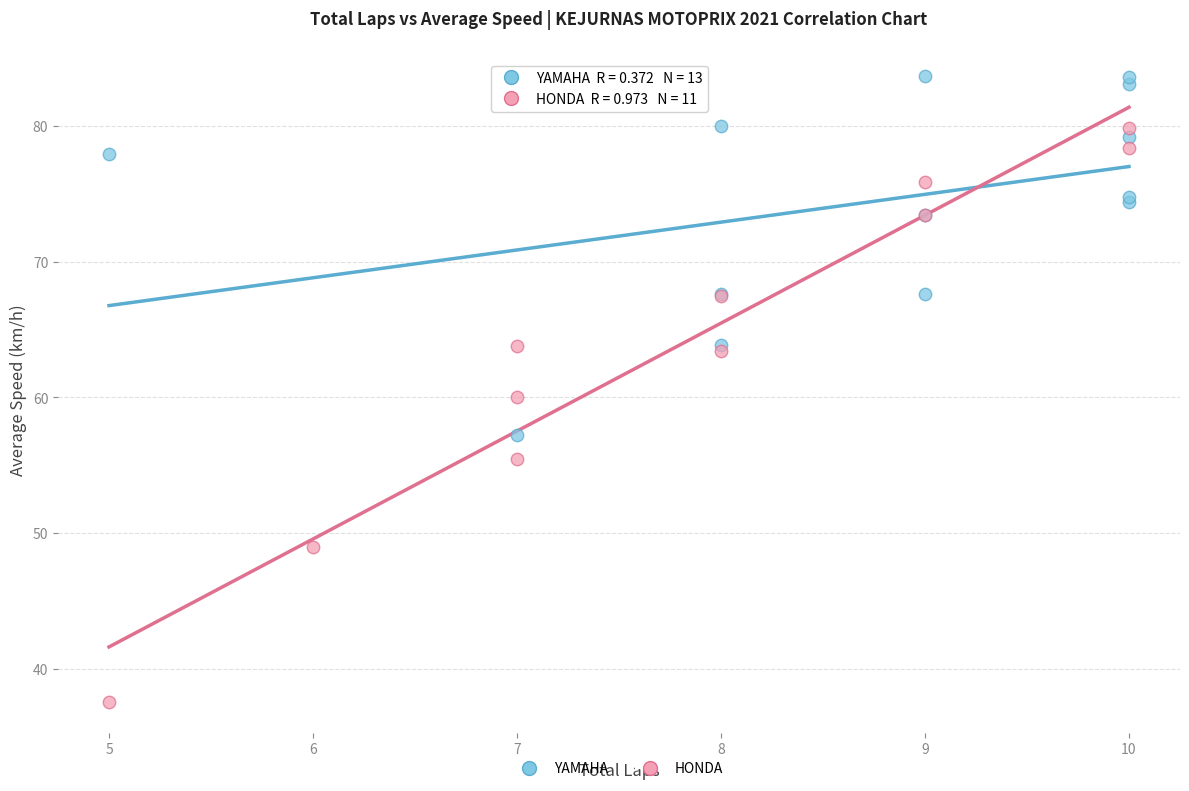

Which series has the largest Y range (max minus min)?

HONDA